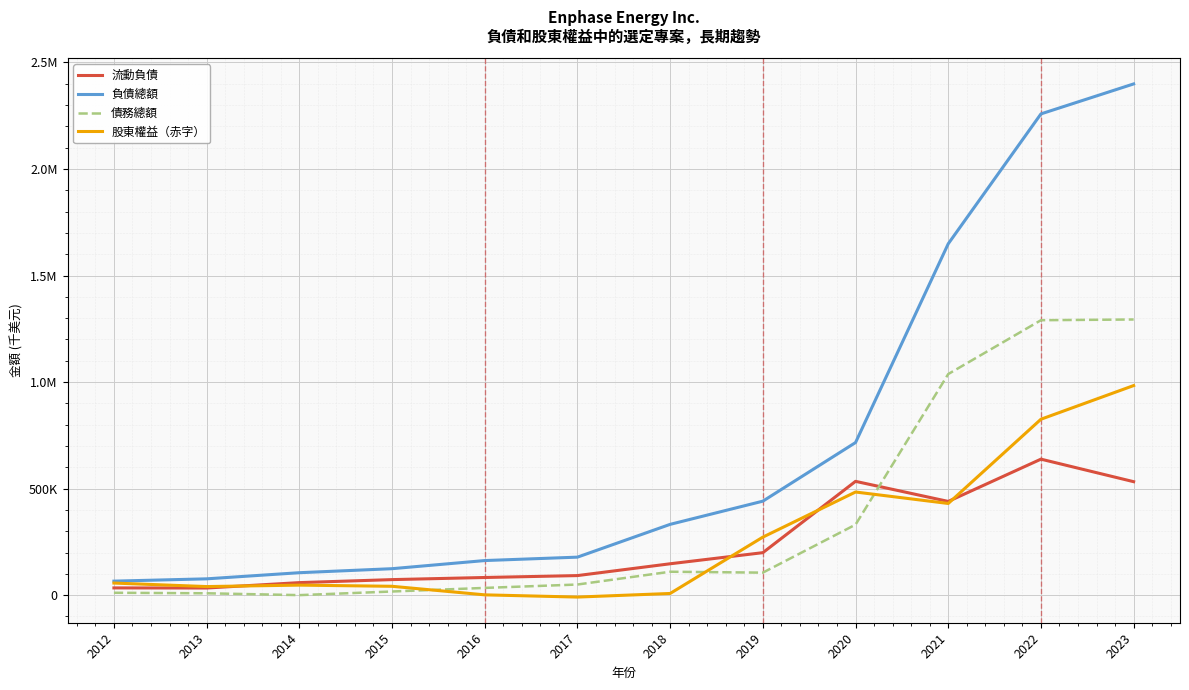

What is the difference between the highest and lowest values at 2019?

335468